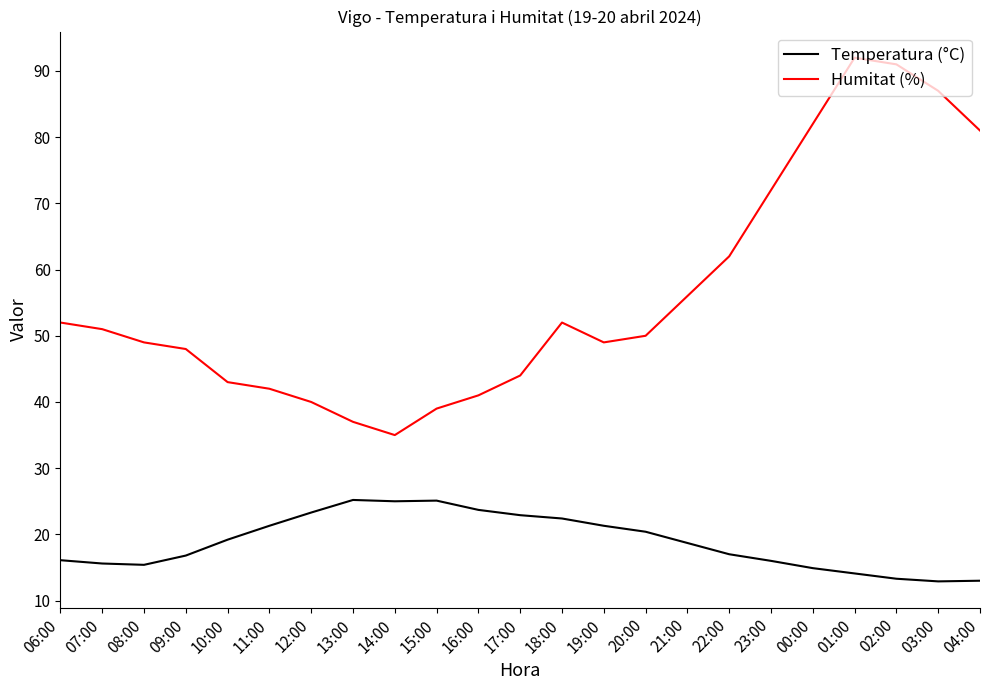

What position from the right is 16:00?

13